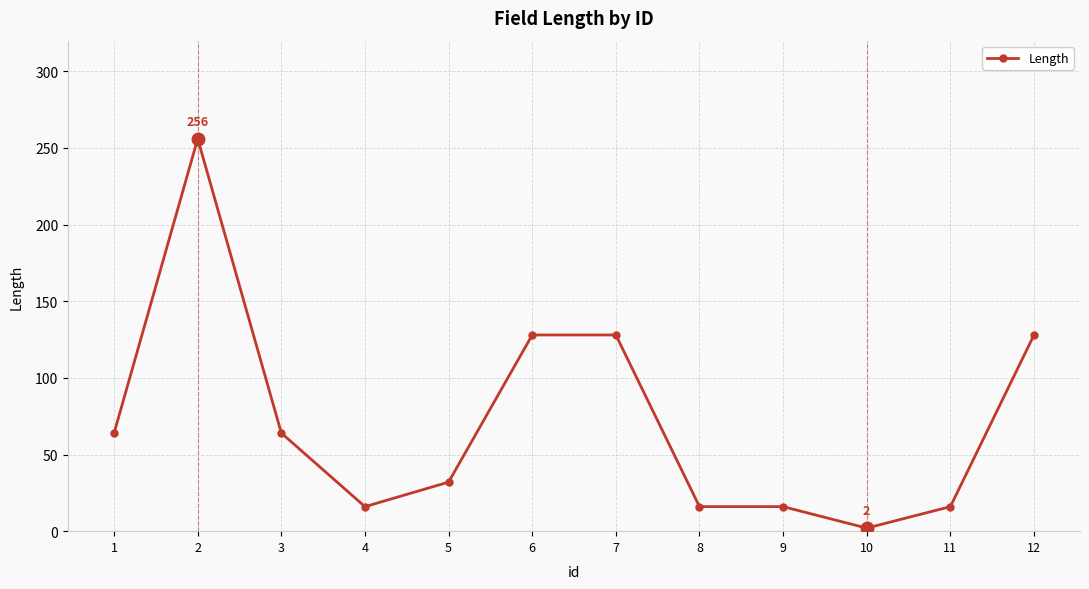

Count the number of data series in this chart.

1